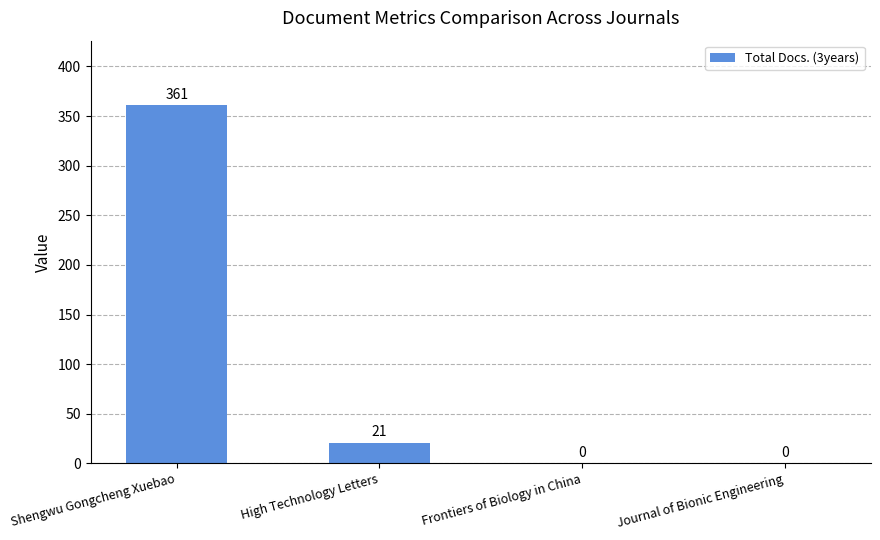

Which has a higher value, Frontiers of Biology in China or Shengwu Gongcheng Xuebao?

Shengwu Gongcheng Xuebao